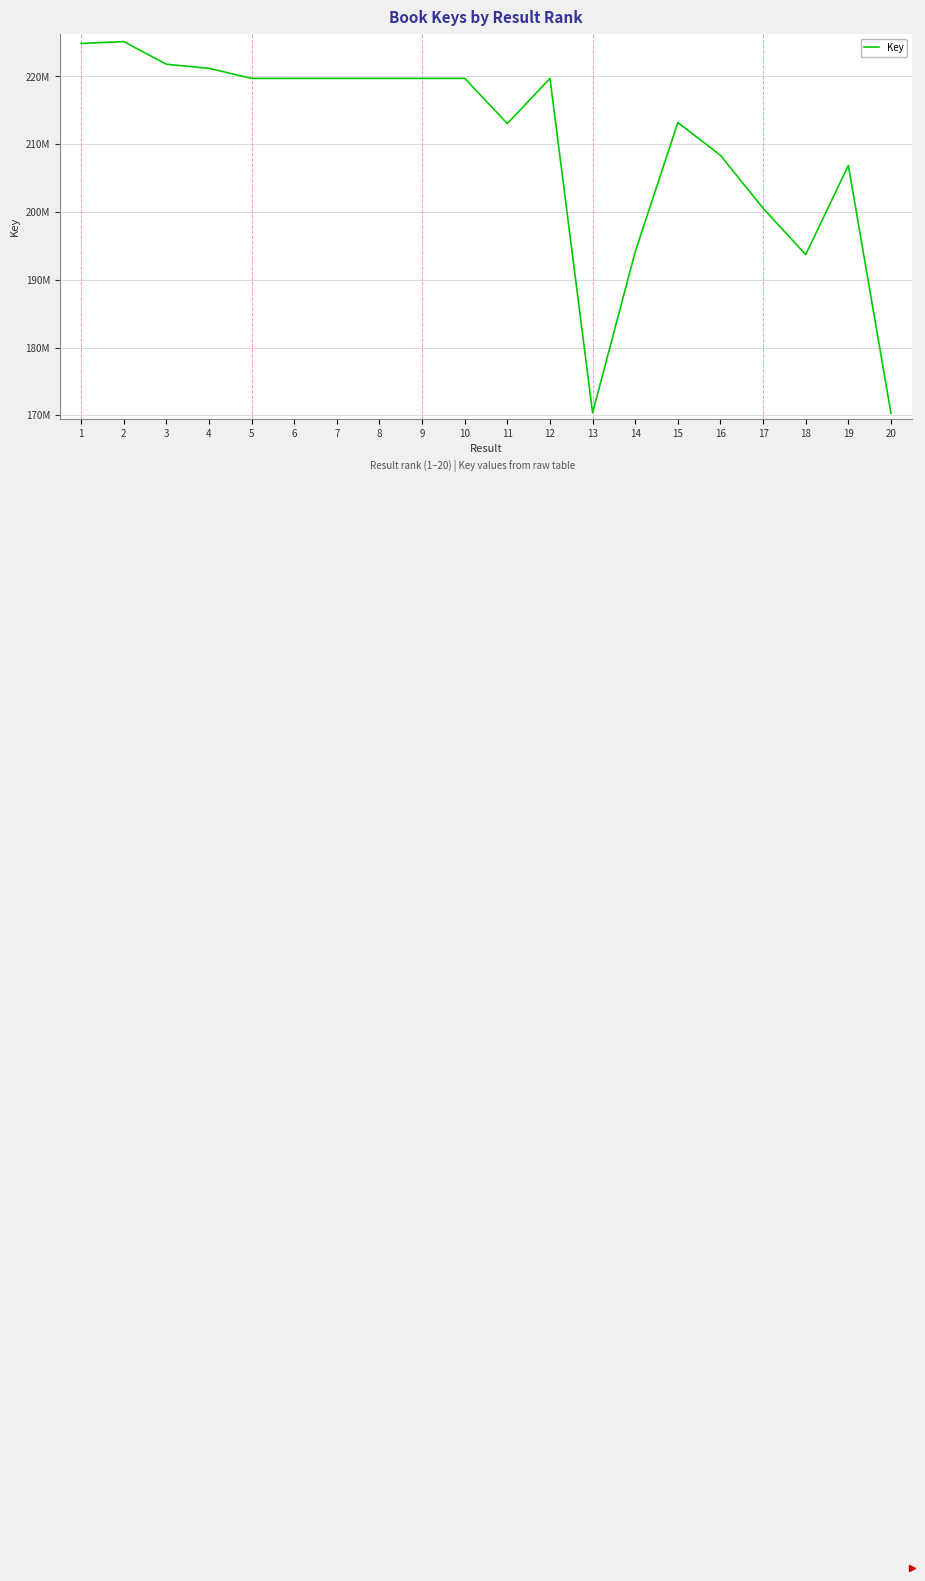

Does the chart display data point markers on the line(s)?

No